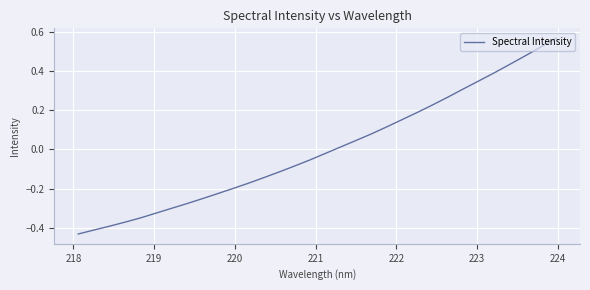

What is the value of the 27th point from the left?

0.4